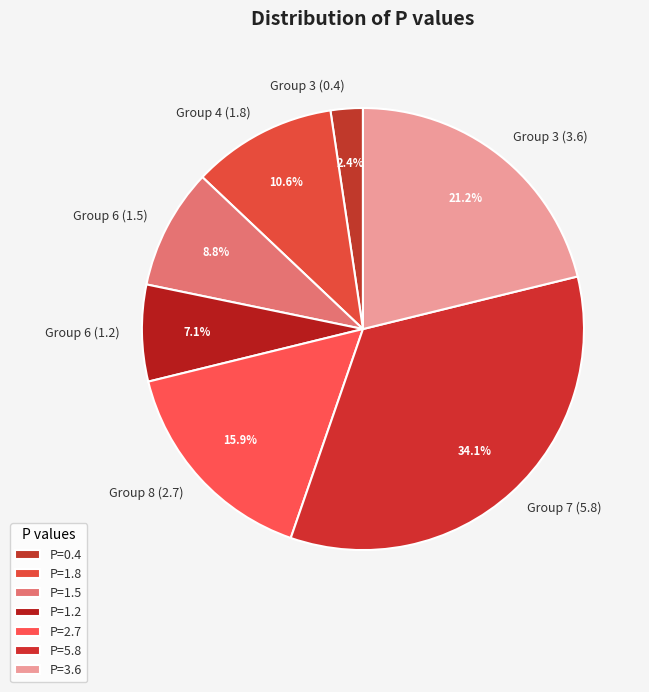

Which has a higher value, Group 6 (1.5) or Group 6 (1.2)?

Group 6 (1.5)